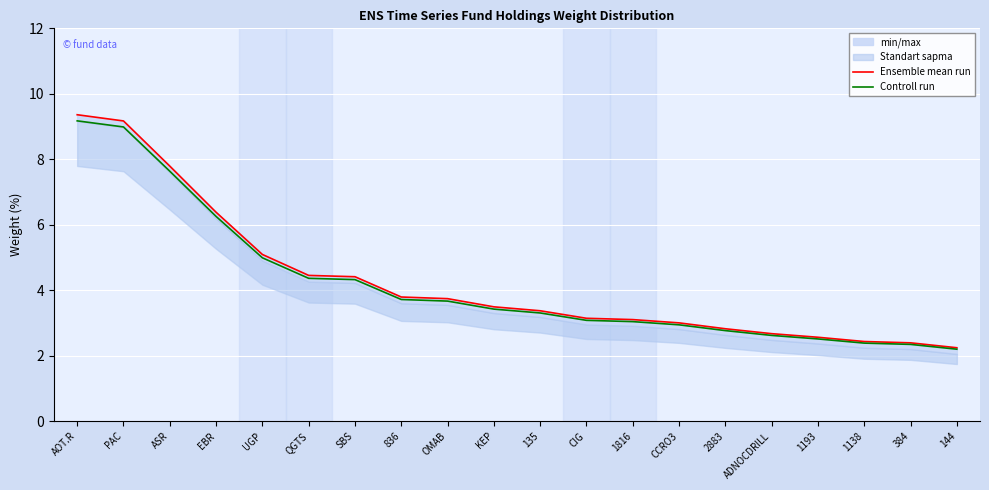

True or false: Ensemble mean run has more than 2 points higher than both neighbors.

False